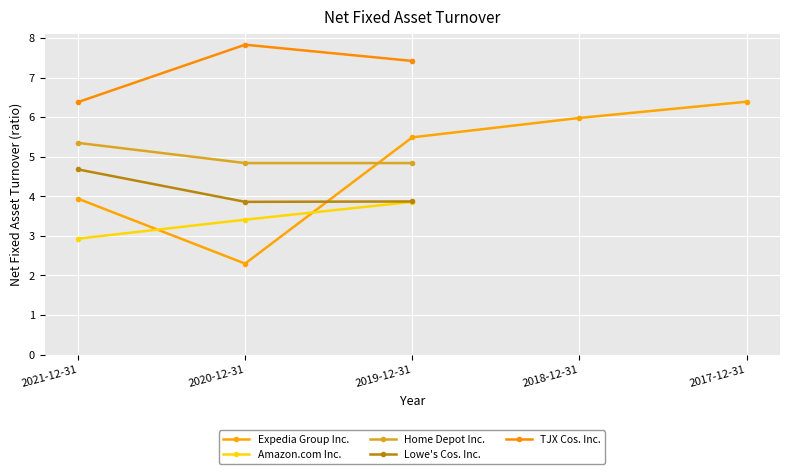

What is the maximum value for Lowe's Cos. Inc.?

4.7